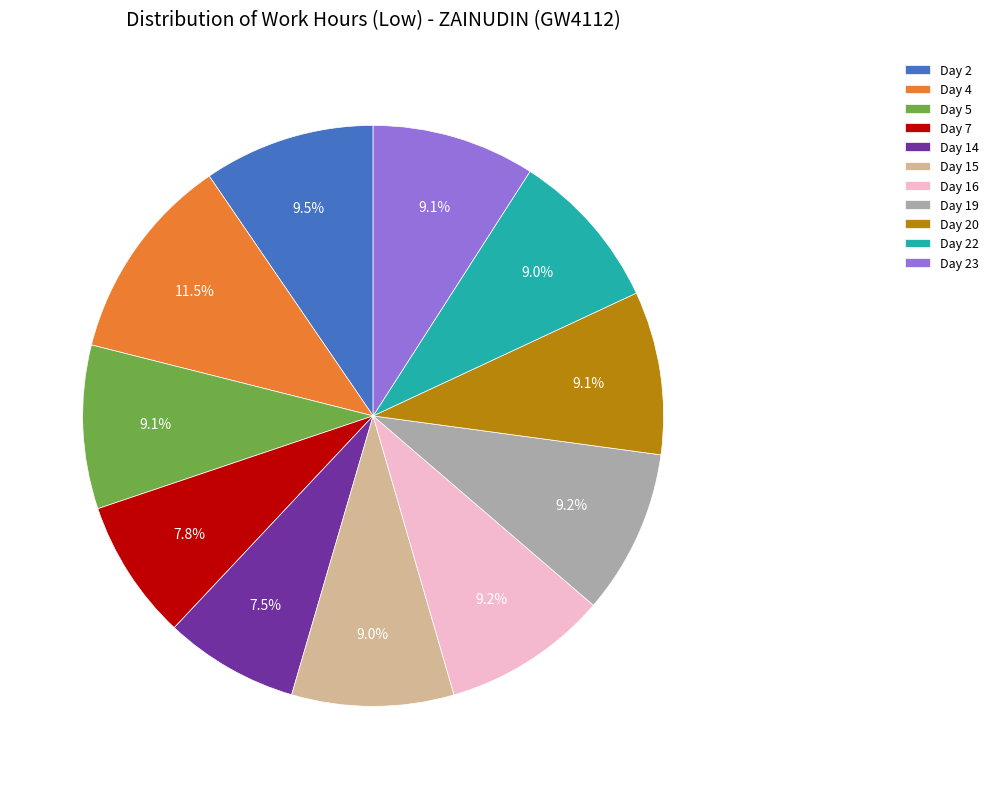

What is the ratio of the value at Day 23 to the value at Day 7?

1.2